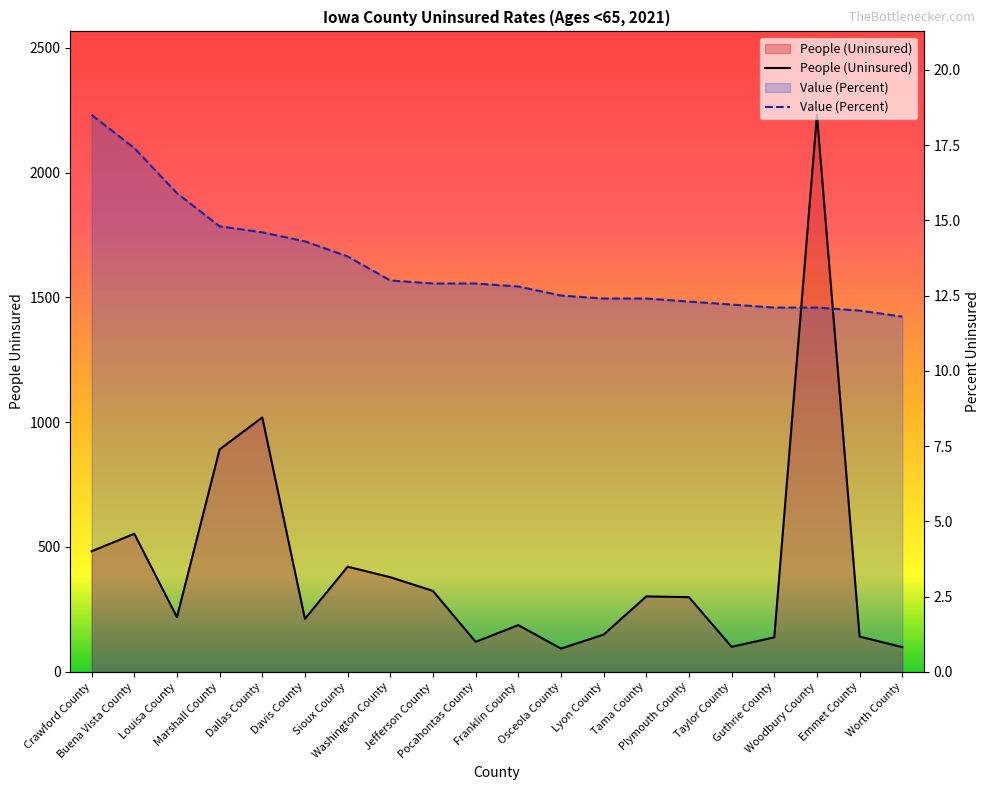

How many distinct data groups are displayed?

2